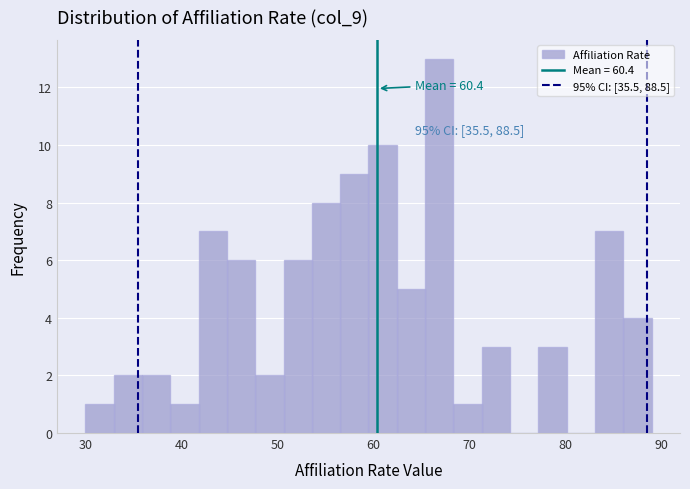

Read against the x-axis, roughly where is the centre of the tallest bar?

67